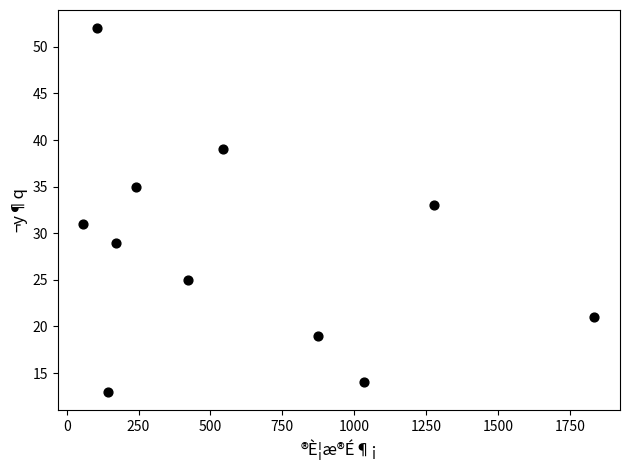

What is the range of Y values (max minus min)?

39